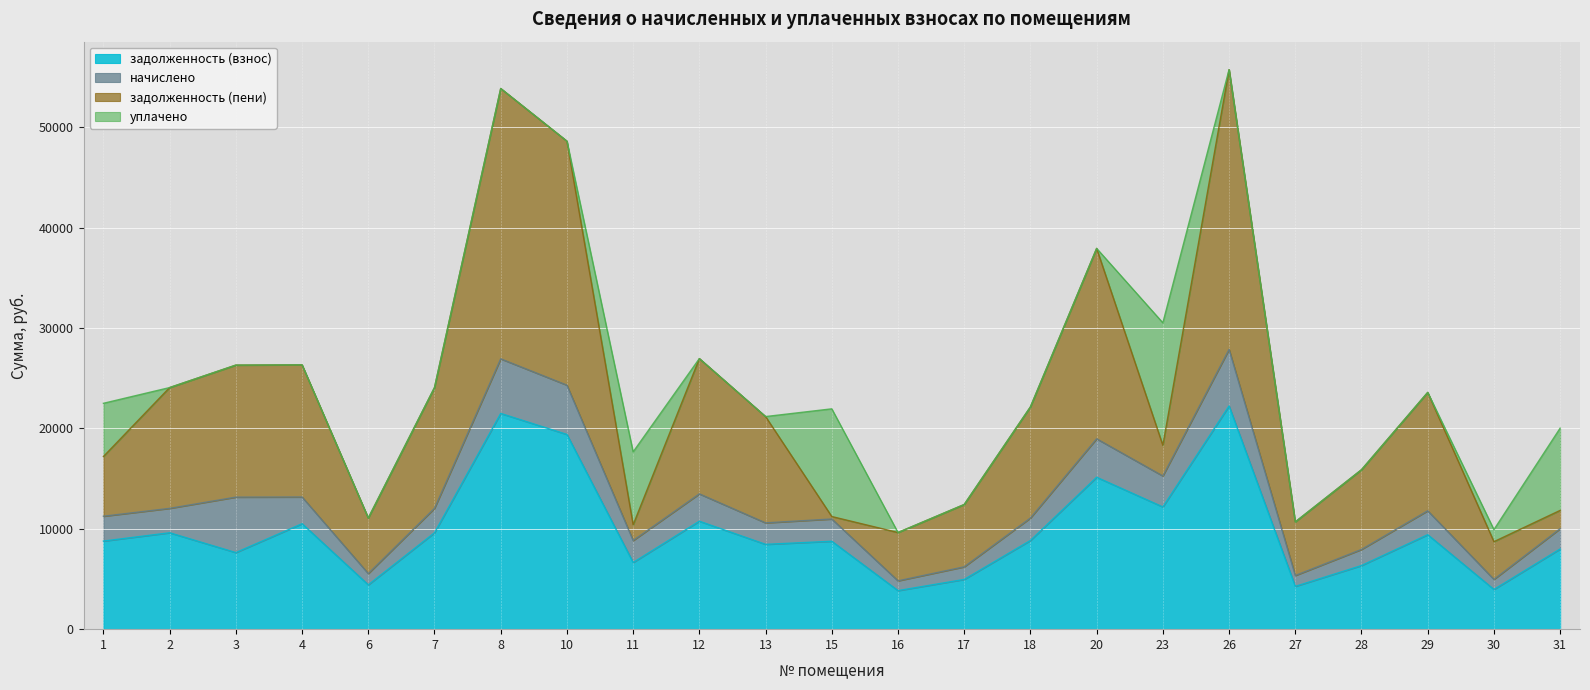

What is the sum of all уплачено values?

44877.8